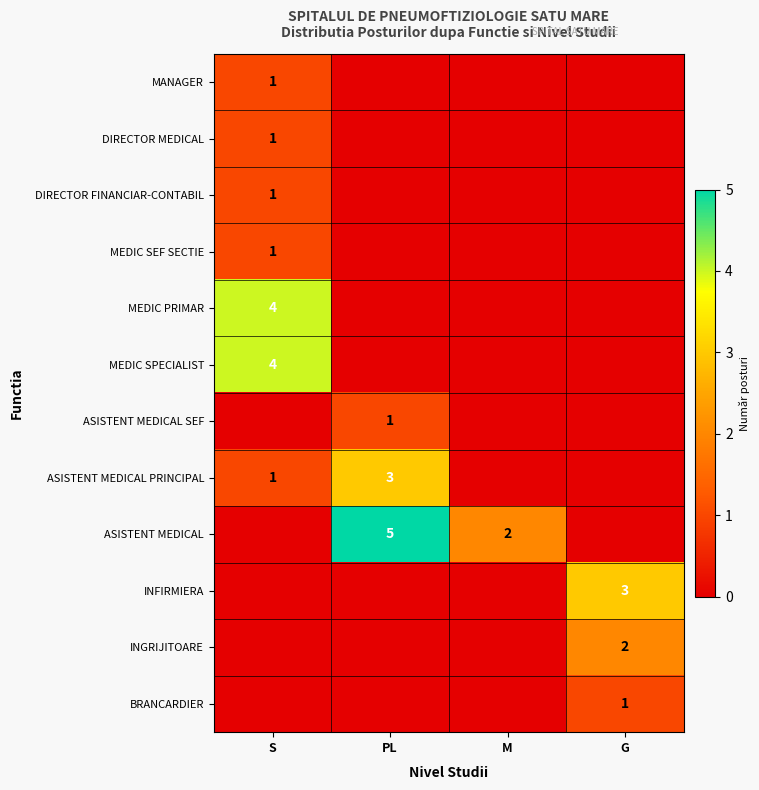

At which category is the sum across all series the highest?

S